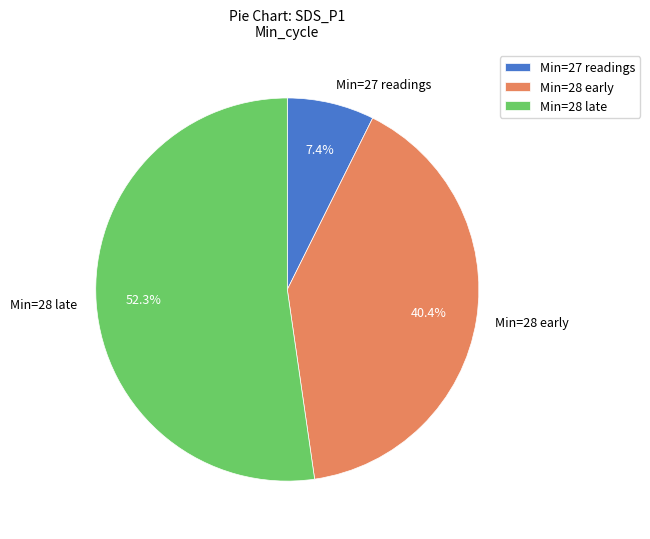

Count the number of slices in the pie.

3